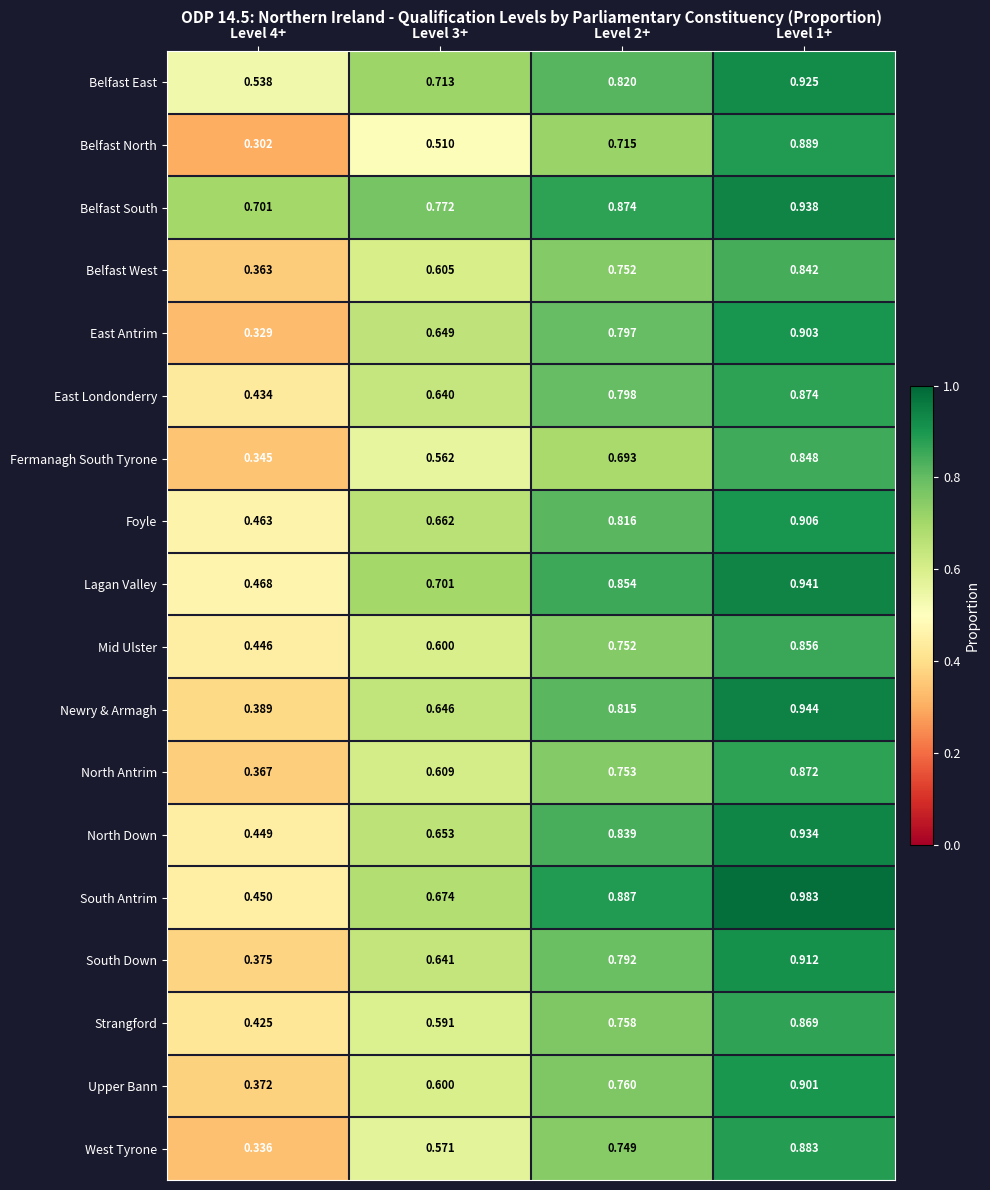

Which series has the largest range (max minus min)?

Belfast North